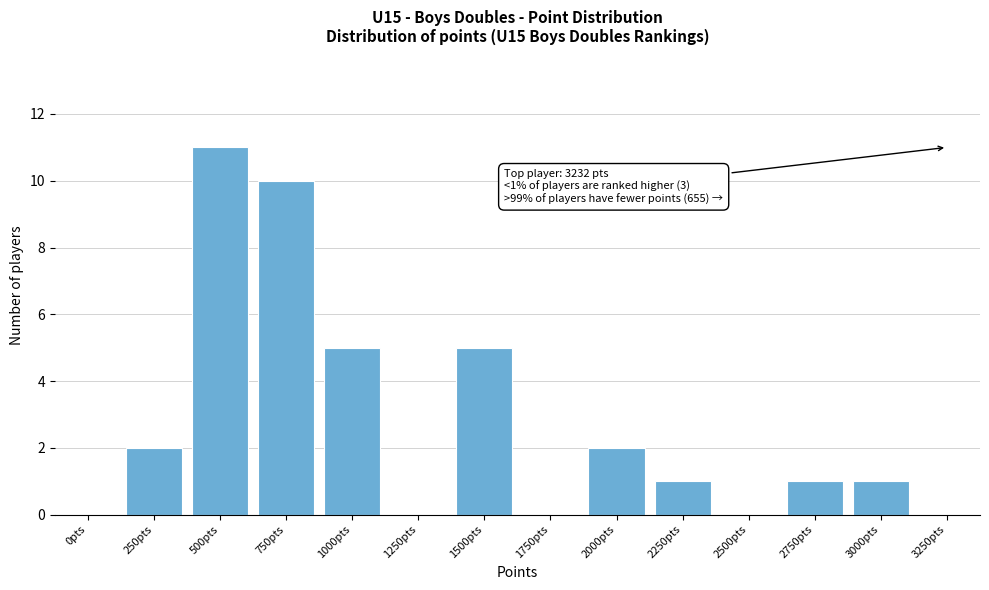

Reading right to left, list all the values displayed in this chart.

3250pts=0	3000pts=1	2750pts=1	2500pts=0	2250pts=1	2000pts=2	1750pts=0	1500pts=5	1250pts=0	1000pts=5	750pts=10	500pts=11	250pts=2	0pts=0